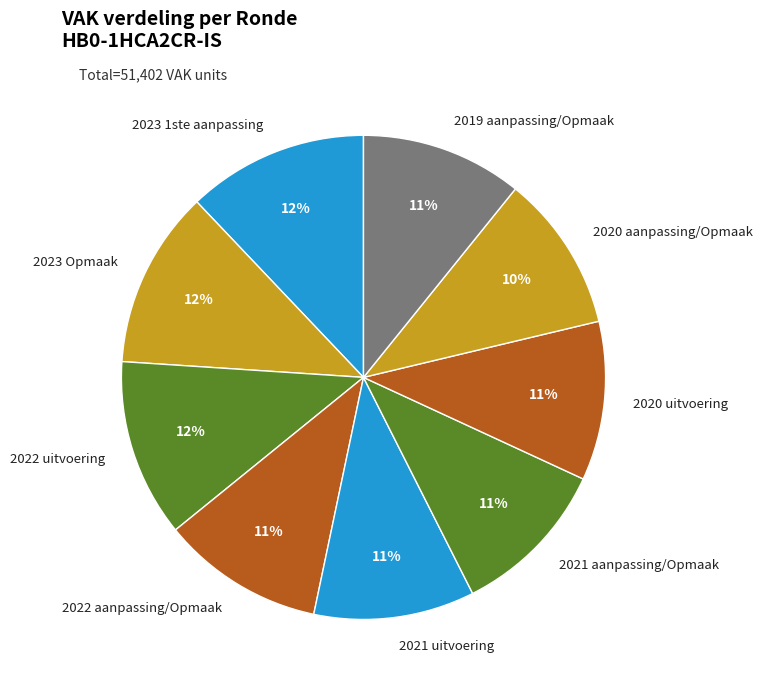

Is it true that 2021 aanpassing/Opmaak is 11% of the pie?

True